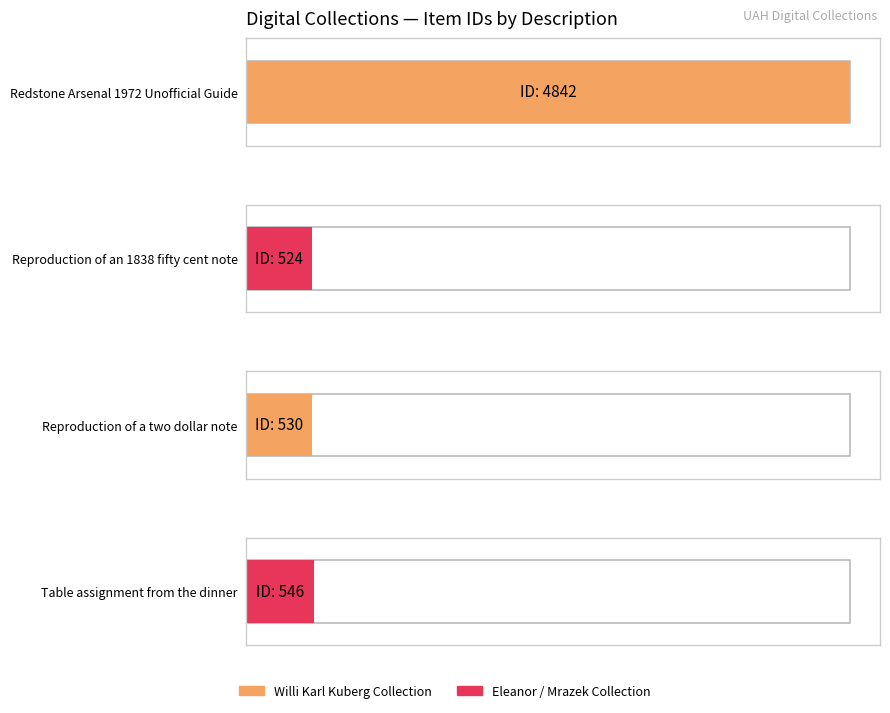

How many bars are there in total?

4